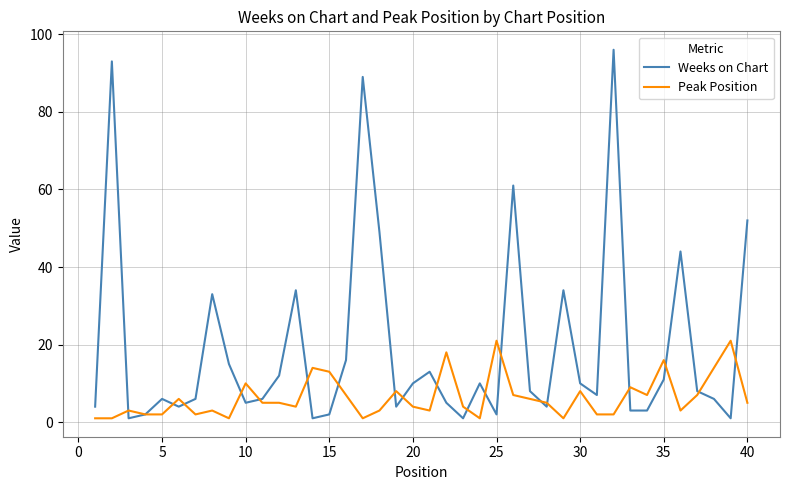

Which series has the largest total across all categories?

Weeks on Chart